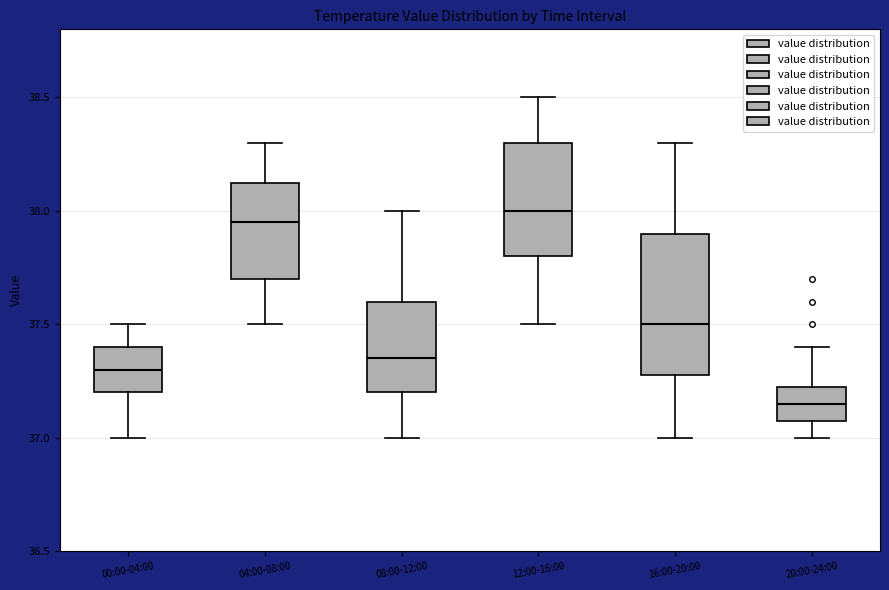

Which box is the tallest, from its lower edge to its upper edge?

16:00-20:00